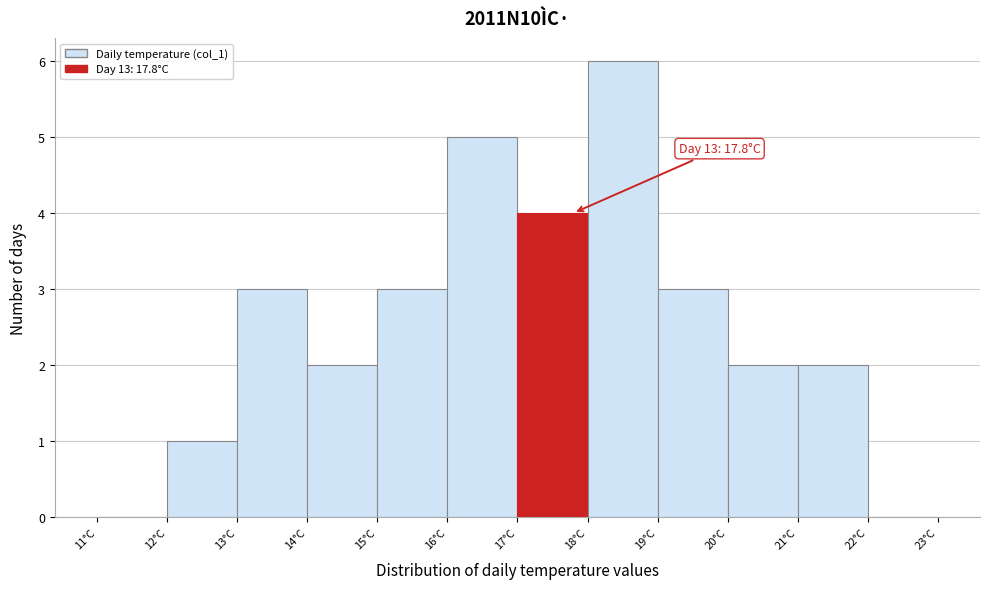

Over which range of the x-axis is the bar tallest?

18 to 19